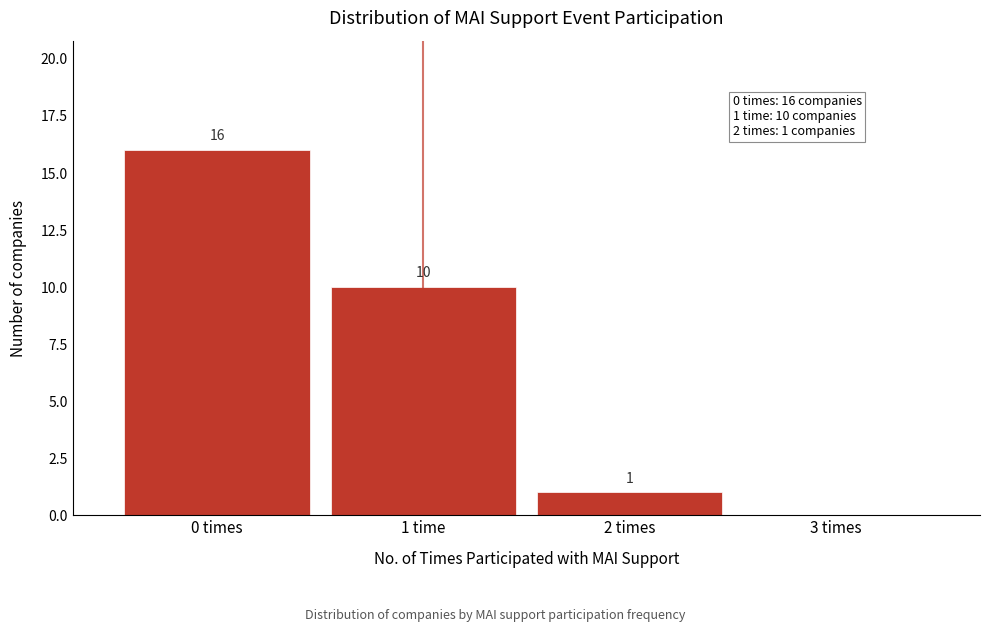

Reading left to right, what are all the values shown in this chart?

0 times=16	1 time=10	2 times=1	3 times=0